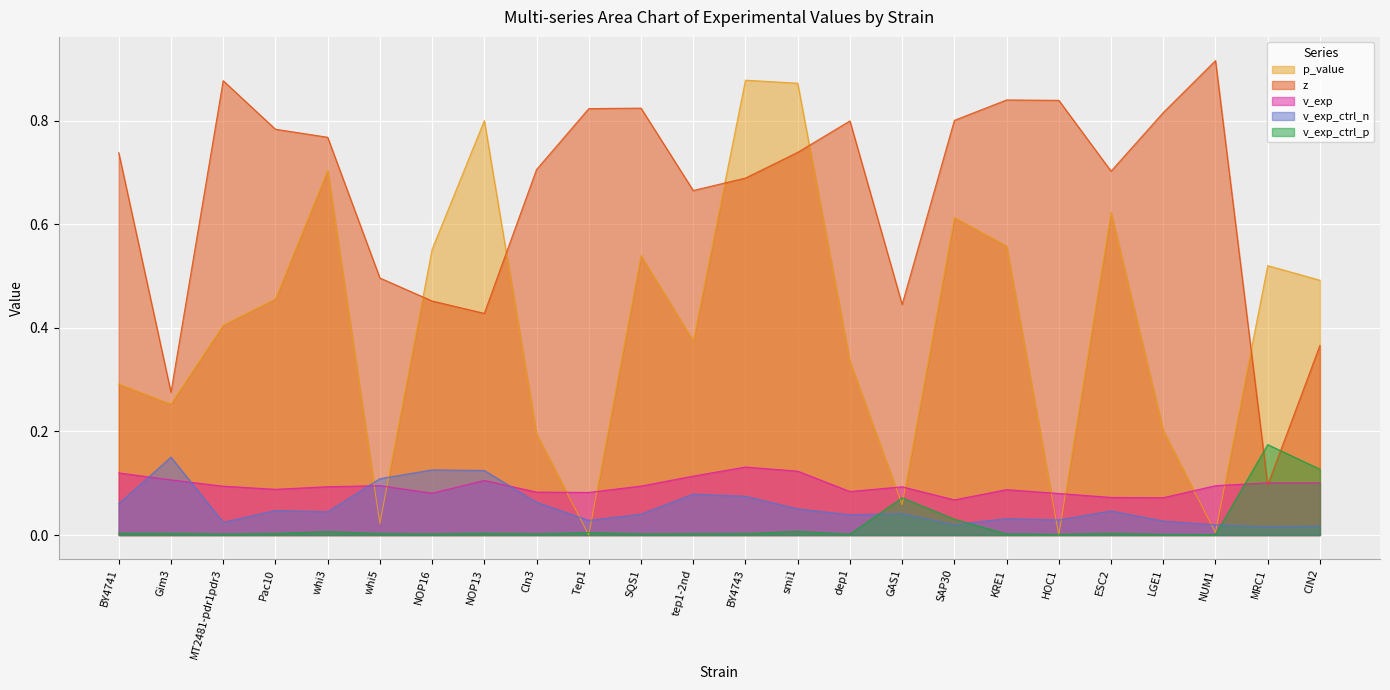

What is the label of the 3rd point from the left?

MT2481-pdr1pdr3